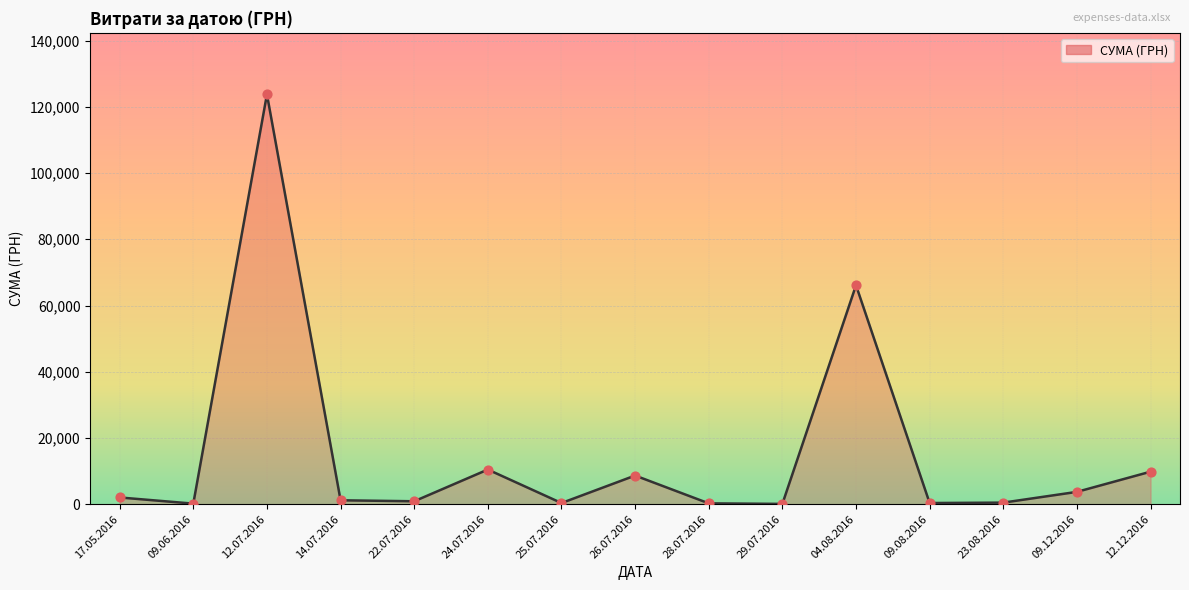

At which category does the chart reach its peak across all series?

12.07.2016